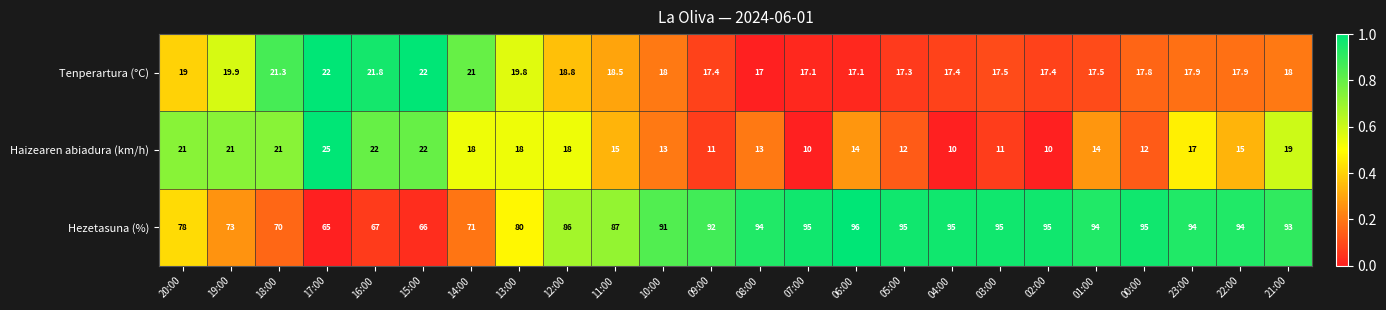

Which label corresponds to the largest value in the chart?

06:00